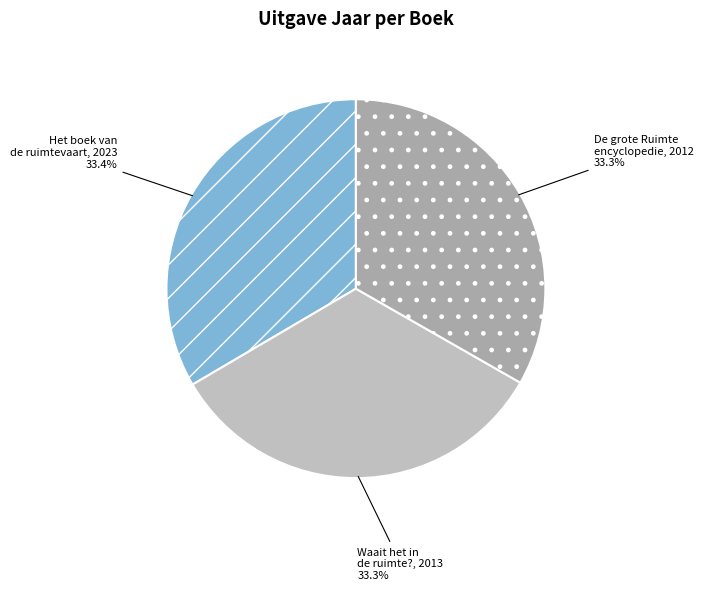

Count the number of slices in the pie.

3